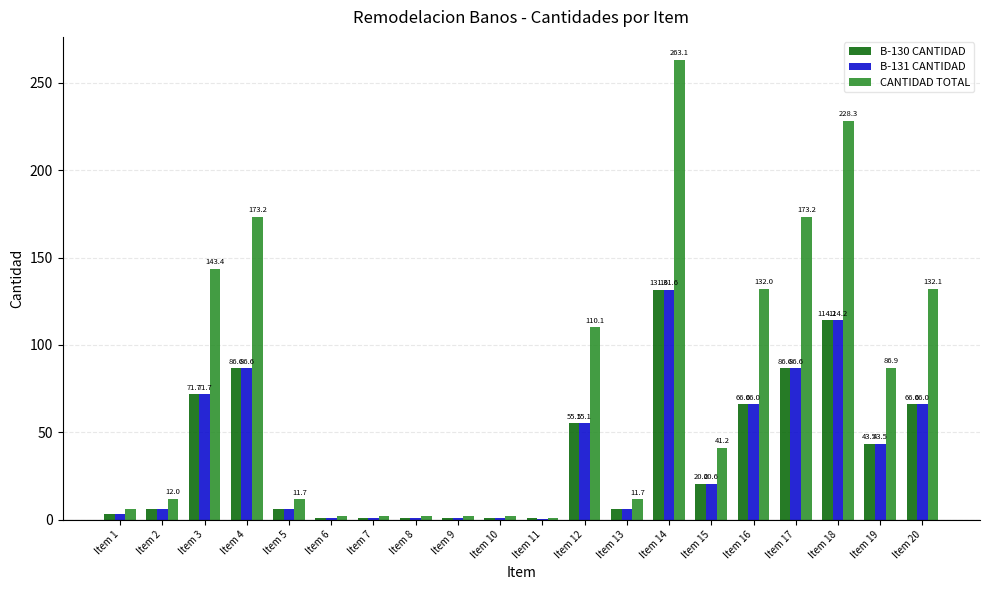

What is the sum of the B-131 CANTIDAD values at Item 20 and Item 8?

67.0